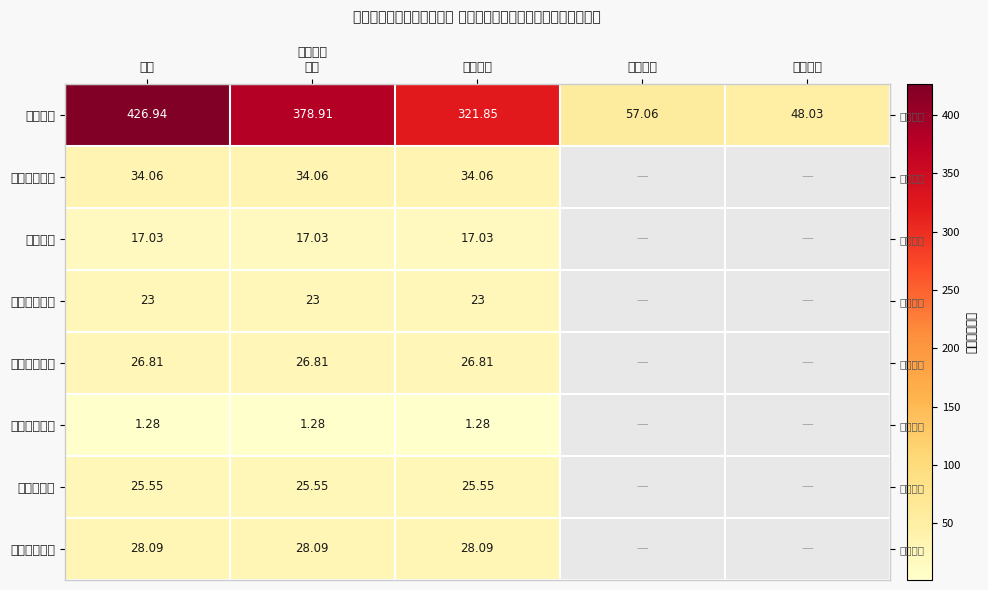

How many data points in 事业单位医疗 are above 26?

3